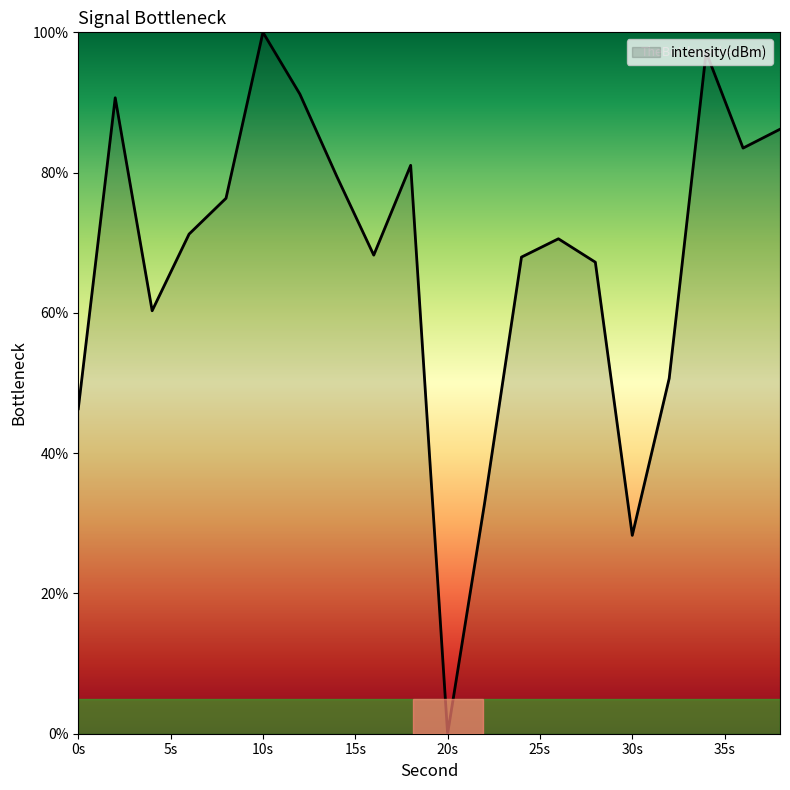

What is the greatest value displayed?

100.0